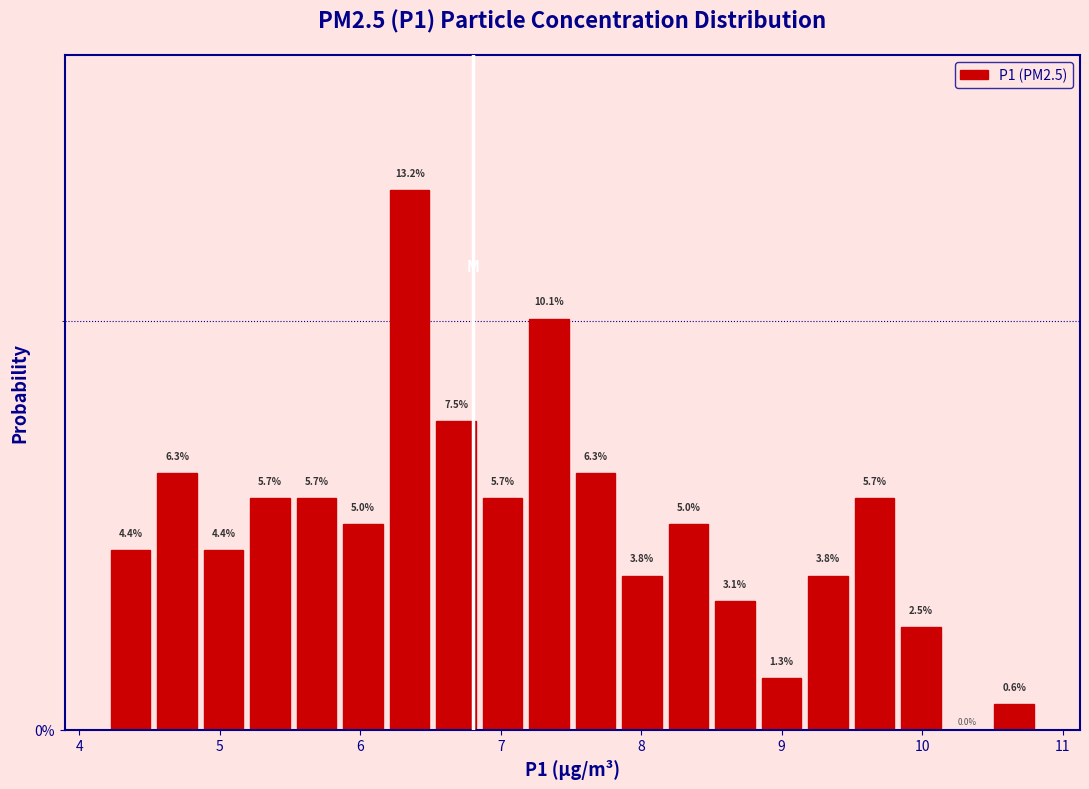

Read against the x-axis, roughly where is the centre of the tallest bar?

6.4